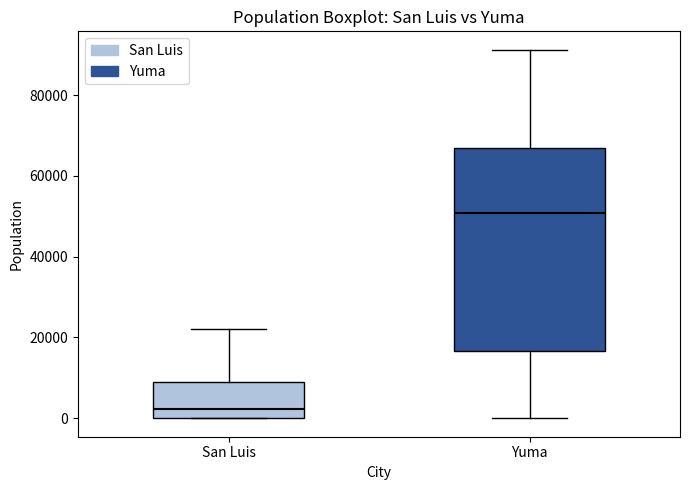

Which box has the highest median line?

Yuma